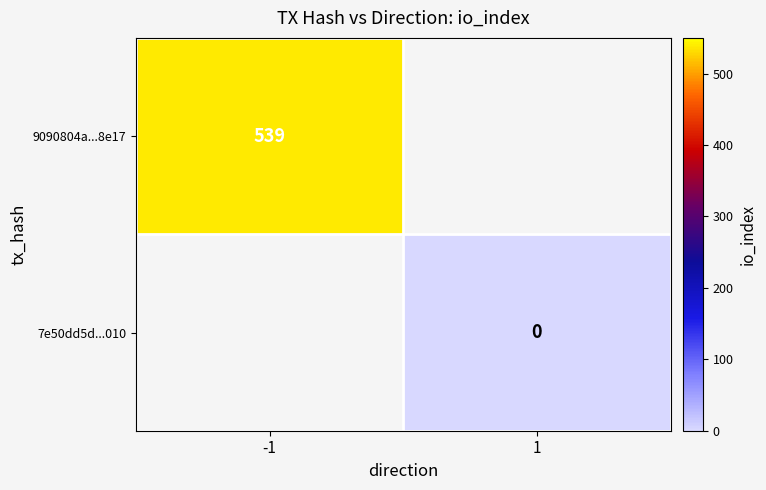

Is it true that 7e50dd5d...010 equals 0.0 at 1?

True